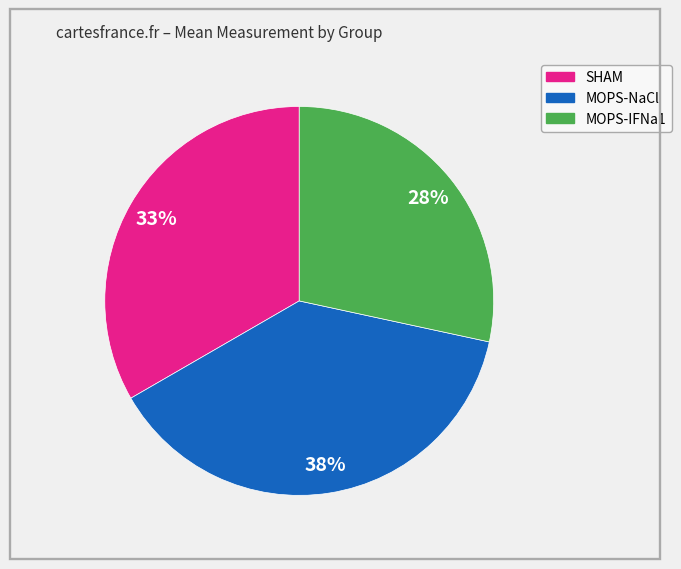

Is there any slice that represents more than half of the pie?

No